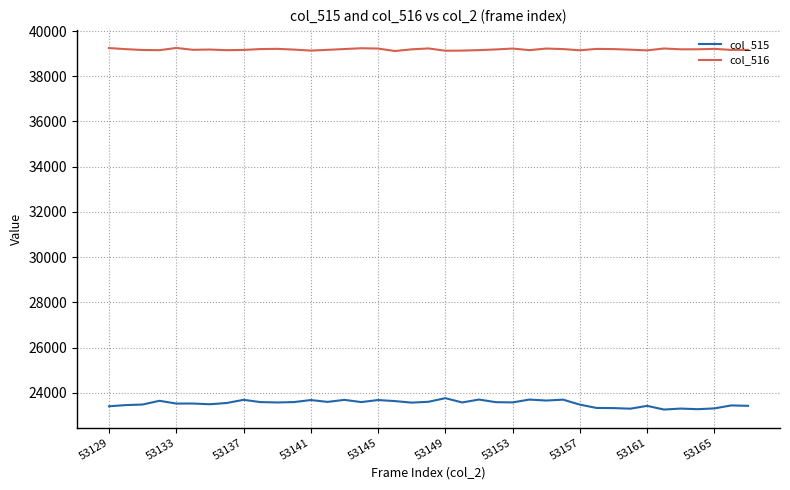

True or false: col_516 and col_515 cross at least once.

False